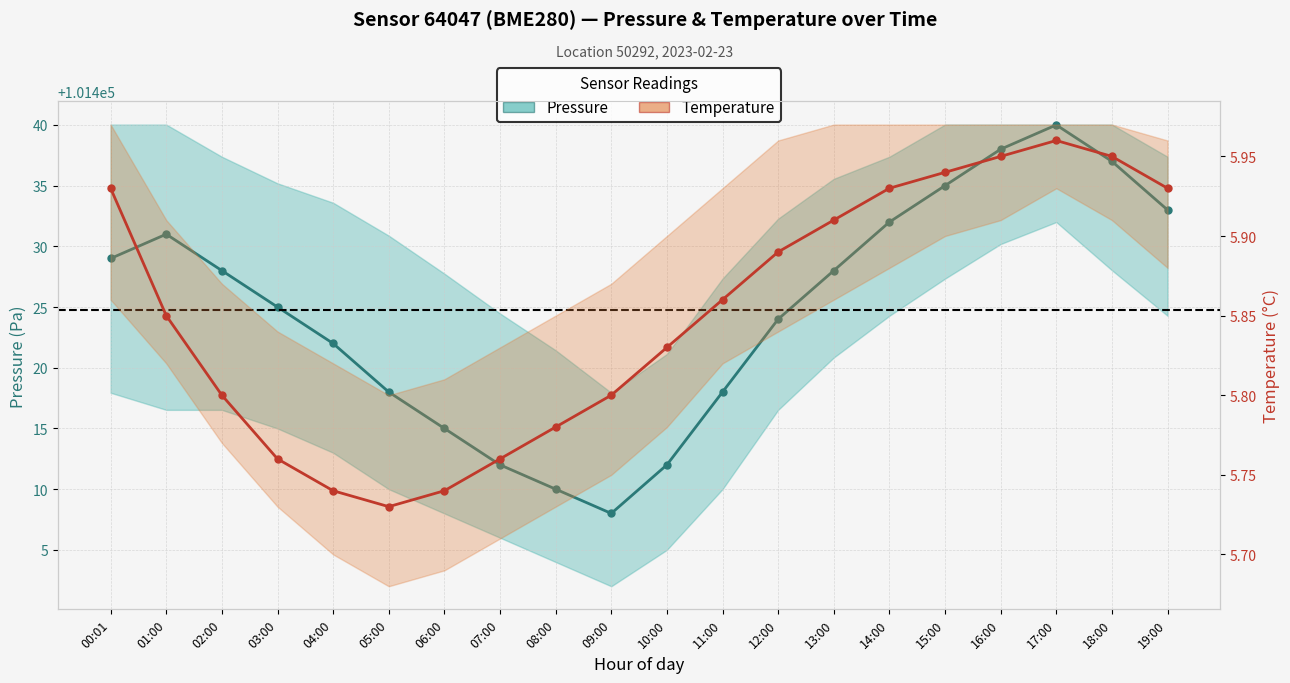

In Pressure, how many points are lower than both neighbors (excluding endpoints)?

1